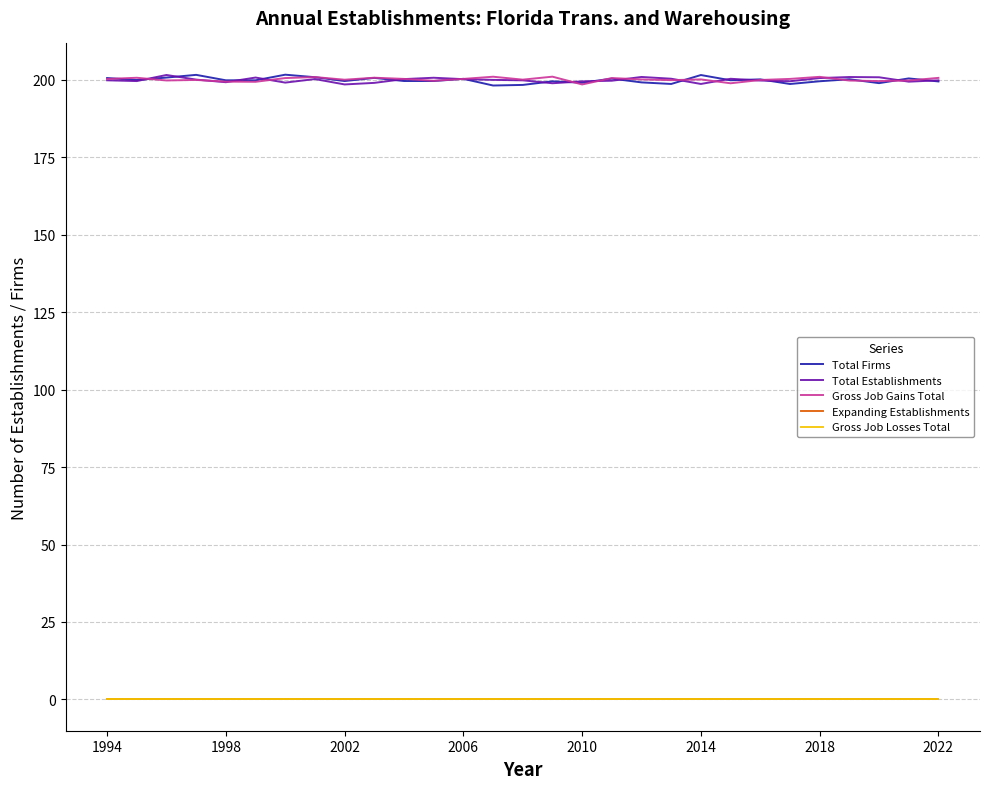

Is this an area chart (filled region under the line)?

No